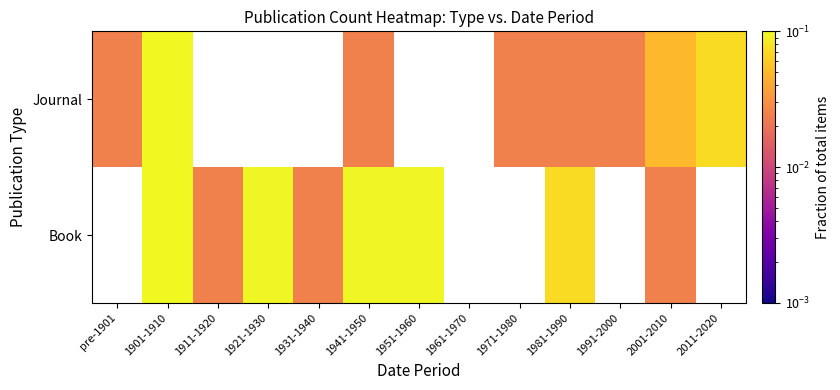

List the series in order of their peak value, lowest first.

Book, Journal